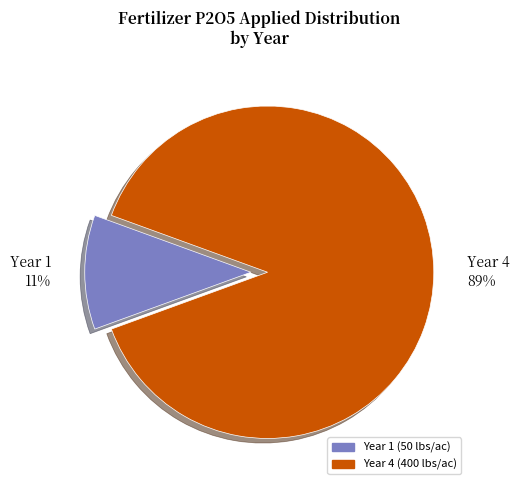

Do Year 4 and Year 1 together represent more than half of the pie?

Yes